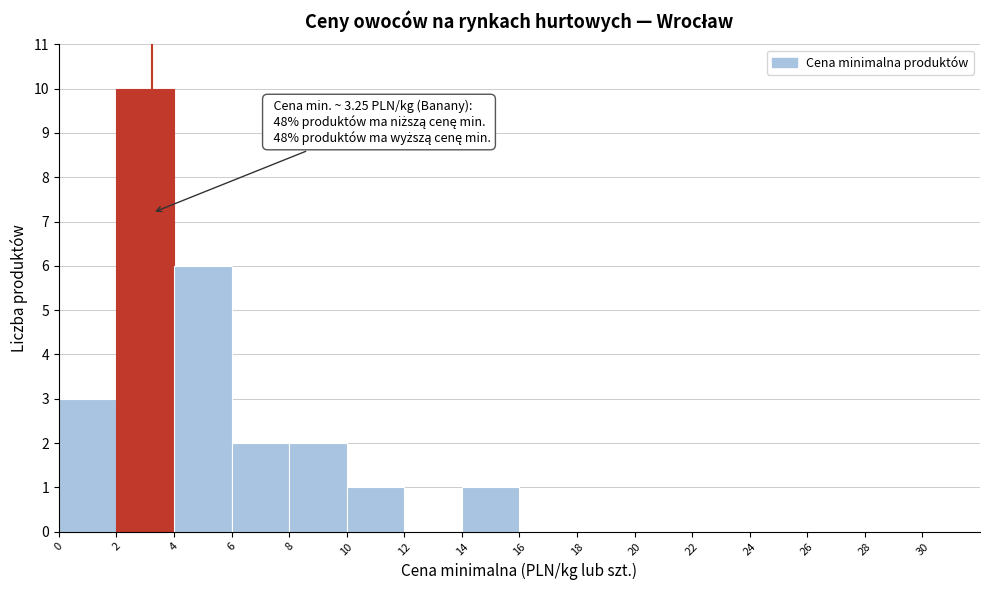

Which range on the x-axis has the tallest bar?

2 to 4